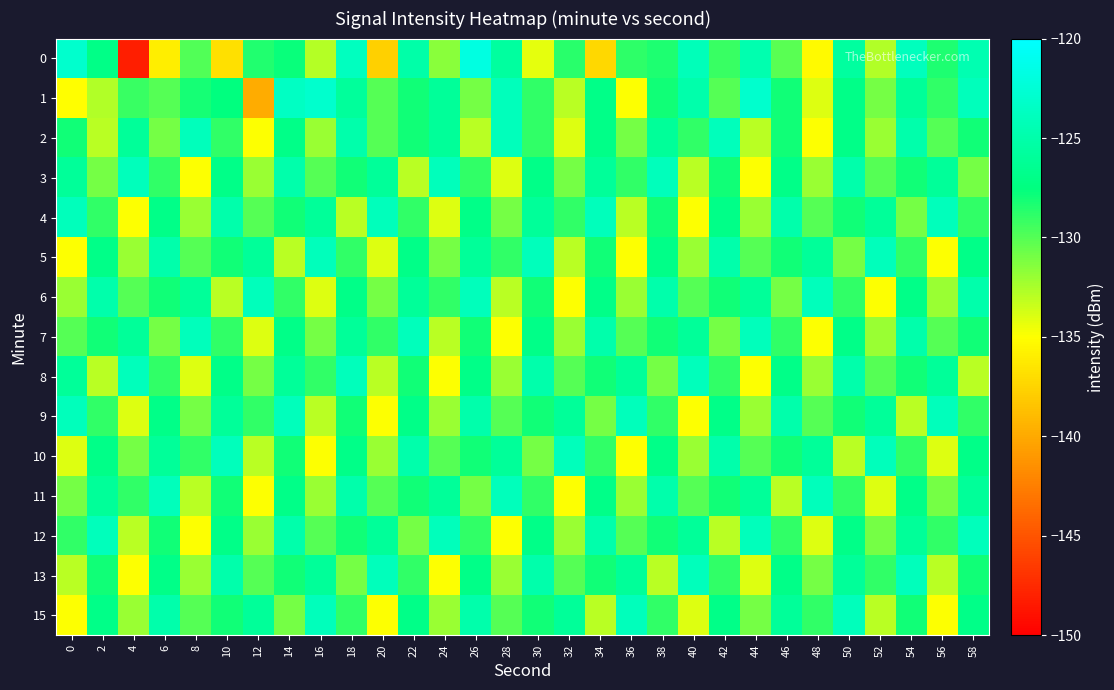

Reading right to left, list all the values displayed in this chart.

0: 58=-124.6	56=-128.4	54=-123.9	52=-132.7	50=-125.7	48=-135.3	46=-130.1	44=-124.7	42=-129.2	40=-124.2	38=-128.4	36=-128.8	34=-137.3	32=-128.8	30=-134.2	28=-125.7	26=-121.8	24=-131.6	22=-125.1	20=-137.7	18=-123.8	16=-132.8	14=-127.8	12=-128.5	10=-136.8	8=-129.9	6=-135.9	4=-148.2	2=-127.1	0=-123.0
1: 58=-124.0	56=-129.0	54=-126.0	52=-131.0	50=-127.0	48=-134.0	46=-128.0	44=-123.0	42=-130.0	40=-125.0	38=-128.0	36=-135.0	34=-127.0	32=-133.0	30=-129.0	28=-124.0	26=-131.0	24=-126.0	22=-128.0	20=-130.0	18=-125.9	16=-123.0	14=-123.6	12=-139.9	10=-127.6	8=-128.1	6=-130.0	4=-129.2	2=-132.7	0=-135.1
2: 58=-128.0	56=-130.0	54=-125.0	52=-132.0	50=-127.0	48=-135.0	46=-128.0	44=-133.0	42=-124.0	40=-129.0	38=-126.0	36=-131.0	34=-127.0	32=-134.0	30=-129.0	28=-124.0	26=-133.0	24=-126.0	22=-128.0	20=-130.0	18=-125.0	16=-132.0	14=-127.0	12=-135.0	10=-129.0	8=-124.0	6=-131.0	4=-126.0	2=-133.0	0=-128.0
3: 58=-131.0	56=-126.0	54=-128.0	52=-130.0	50=-125.0	48=-132.0	46=-127.0	44=-135.0	42=-128.0	40=-133.0	38=-124.0	36=-129.0	34=-126.0	32=-131.0	30=-127.0	28=-134.0	26=-129.0	24=-124.0	22=-133.0	20=-126.0	18=-128.0	16=-130.0	14=-125.0	12=-132.0	10=-127.0	8=-135.0	6=-129.0	4=-124.0	2=-131.0	0=-126.0
4: 58=-129.0	56=-124.0	54=-131.0	52=-126.0	50=-128.0	48=-130.0	46=-125.0	44=-132.0	42=-127.0	40=-135.0	38=-128.0	36=-133.0	34=-124.0	32=-129.0	30=-126.0	28=-131.0	26=-127.0	24=-134.0	22=-129.0	20=-124.0	18=-133.0	16=-126.0	14=-128.0	12=-130.0	10=-125.0	8=-132.0	6=-127.0	4=-135.0	2=-129.0	0=-124.0
5: 58=-127.0	56=-135.0	54=-129.0	52=-124.0	50=-131.0	48=-126.0	46=-128.0	44=-130.0	42=-125.0	40=-132.0	38=-127.0	36=-135.0	34=-128.0	32=-133.0	30=-124.0	28=-129.0	26=-126.0	24=-131.0	22=-127.0	20=-134.0	18=-129.0	16=-124.0	14=-133.0	12=-126.0	10=-128.0	8=-130.0	6=-125.0	4=-132.0	2=-127.0	0=-135.0
6: 58=-125.0	56=-132.0	54=-127.0	52=-135.0	50=-129.0	48=-124.0	46=-131.0	44=-126.0	42=-128.0	40=-130.0	38=-125.0	36=-132.0	34=-127.0	32=-135.0	30=-128.0	28=-133.0	26=-124.0	24=-129.0	22=-126.0	20=-131.0	18=-127.0	16=-134.0	14=-129.0	12=-124.0	10=-133.0	8=-126.0	6=-128.0	4=-130.0	2=-125.0	0=-132.0
7: 58=-128.0	56=-130.0	54=-125.0	52=-132.0	50=-127.0	48=-135.0	46=-129.0	44=-124.0	42=-131.0	40=-126.0	38=-128.0	36=-130.0	34=-125.0	32=-132.0	30=-127.0	28=-135.0	26=-128.0	24=-133.0	22=-124.0	20=-129.0	18=-126.0	16=-131.0	14=-127.0	12=-134.0	10=-129.0	8=-124.0	6=-131.0	4=-126.0	2=-128.0	0=-130.0
8: 58=-133.0	56=-126.0	54=-128.0	52=-130.0	50=-125.0	48=-132.0	46=-127.0	44=-135.0	42=-129.0	40=-124.0	38=-131.0	36=-126.0	34=-128.0	32=-130.0	30=-125.0	28=-132.0	26=-127.0	24=-135.0	22=-128.0	20=-133.0	18=-124.0	16=-129.0	14=-126.0	12=-131.0	10=-127.0	8=-134.0	6=-129.0	4=-124.0	2=-133.0	0=-126.0
9: 58=-129.0	56=-124.0	54=-133.0	52=-126.0	50=-128.0	48=-130.0	46=-125.0	44=-132.0	42=-127.0	40=-135.0	38=-129.0	36=-124.0	34=-131.0	32=-126.0	30=-128.0	28=-130.0	26=-125.0	24=-132.0	22=-127.0	20=-135.0	18=-128.0	16=-133.0	14=-124.0	12=-129.0	10=-126.0	8=-131.0	6=-127.0	4=-134.0	2=-129.0	0=-124.0
10: 58=-127.0	56=-134.0	54=-129.0	52=-124.0	50=-133.0	48=-126.0	46=-128.0	44=-130.0	42=-125.0	40=-132.0	38=-127.0	36=-135.0	34=-129.0	32=-124.0	30=-131.0	28=-126.0	26=-128.0	24=-130.0	22=-125.0	20=-132.0	18=-127.0	16=-135.0	14=-128.0	12=-133.0	10=-124.0	8=-129.0	6=-126.0	4=-131.0	2=-127.0	0=-134.0
11: 58=-126.0	56=-131.0	54=-127.0	52=-134.0	50=-129.0	48=-124.0	46=-133.0	44=-126.0	42=-128.0	40=-130.0	38=-125.0	36=-132.0	34=-127.0	32=-135.0	30=-129.0	28=-124.0	26=-131.0	24=-126.0	22=-128.0	20=-130.0	18=-125.0	16=-132.0	14=-127.0	12=-135.0	10=-128.0	8=-133.0	6=-124.0	4=-129.0	2=-126.0	0=-131.0
12: 58=-124.0	56=-129.0	54=-126.0	52=-131.0	50=-127.0	48=-134.0	46=-129.0	44=-124.0	42=-133.0	40=-126.0	38=-128.0	36=-130.0	34=-125.0	32=-132.0	30=-127.0	28=-135.0	26=-129.0	24=-124.0	22=-131.0	20=-126.0	18=-128.0	16=-130.0	14=-125.0	12=-132.0	10=-127.0	8=-135.0	6=-128.0	4=-133.0	2=-124.0	0=-129.0
13: 58=-128.0	56=-133.0	54=-124.0	52=-129.0	50=-126.0	48=-131.0	46=-127.0	44=-134.0	42=-129.0	40=-124.0	38=-133.0	36=-126.0	34=-128.0	32=-130.0	30=-125.0	28=-132.0	26=-127.0	24=-135.0	22=-129.0	20=-124.0	18=-131.0	16=-126.0	14=-128.0	12=-130.0	10=-125.0	8=-132.0	6=-127.0	4=-135.0	2=-128.0	0=-133.0
15: 58=-127.0	56=-135.0	54=-128.0	52=-133.0	50=-124.0	48=-129.0	46=-126.0	44=-131.0	42=-127.0	40=-134.0	38=-129.0	36=-124.0	34=-133.0	32=-126.0	30=-128.0	28=-130.0	26=-125.0	24=-132.0	22=-127.0	20=-135.0	18=-129.0	16=-124.0	14=-131.0	12=-126.0	10=-128.0	8=-130.0	6=-125.0	4=-132.0	2=-127.0	0=-135.0